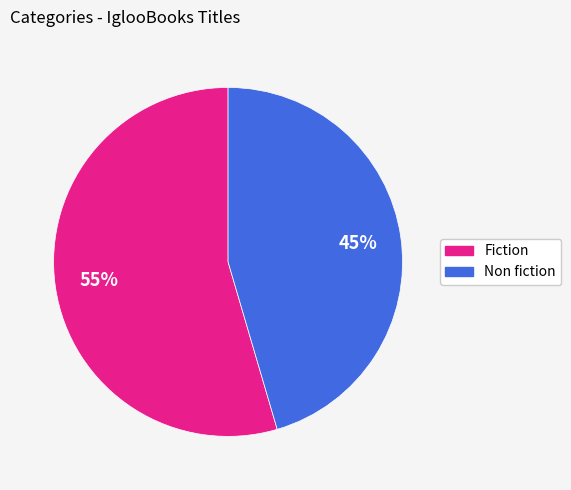

Which category has the smallest portion of the pie?

Non fiction